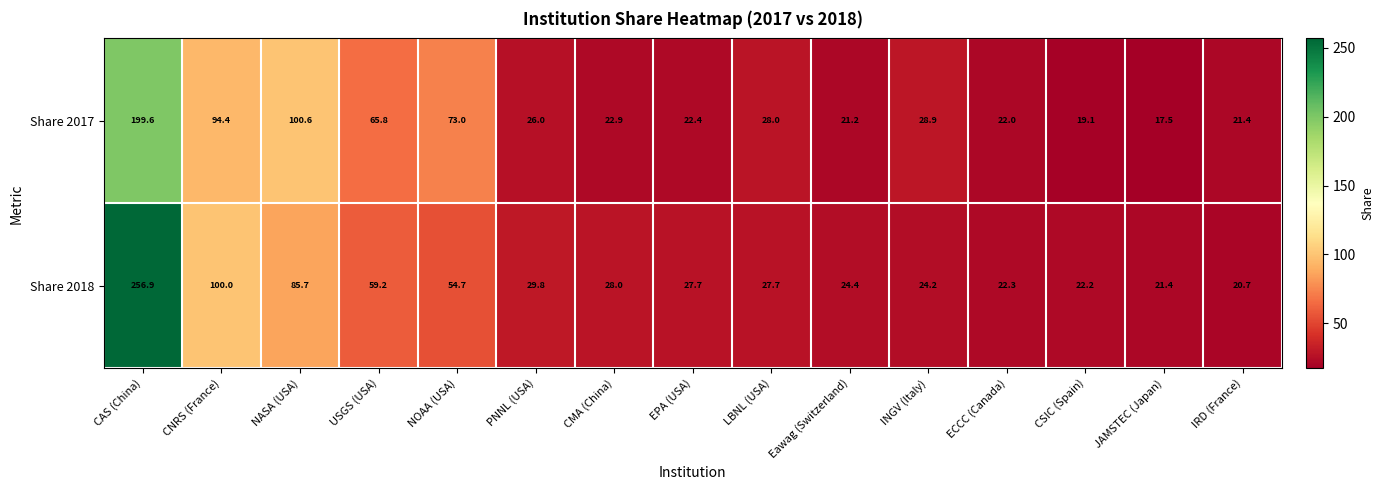

Is the value of Share 2017 at CAS (China) greater than the value of Share 2018 at ECCC (Canada)?

Yes